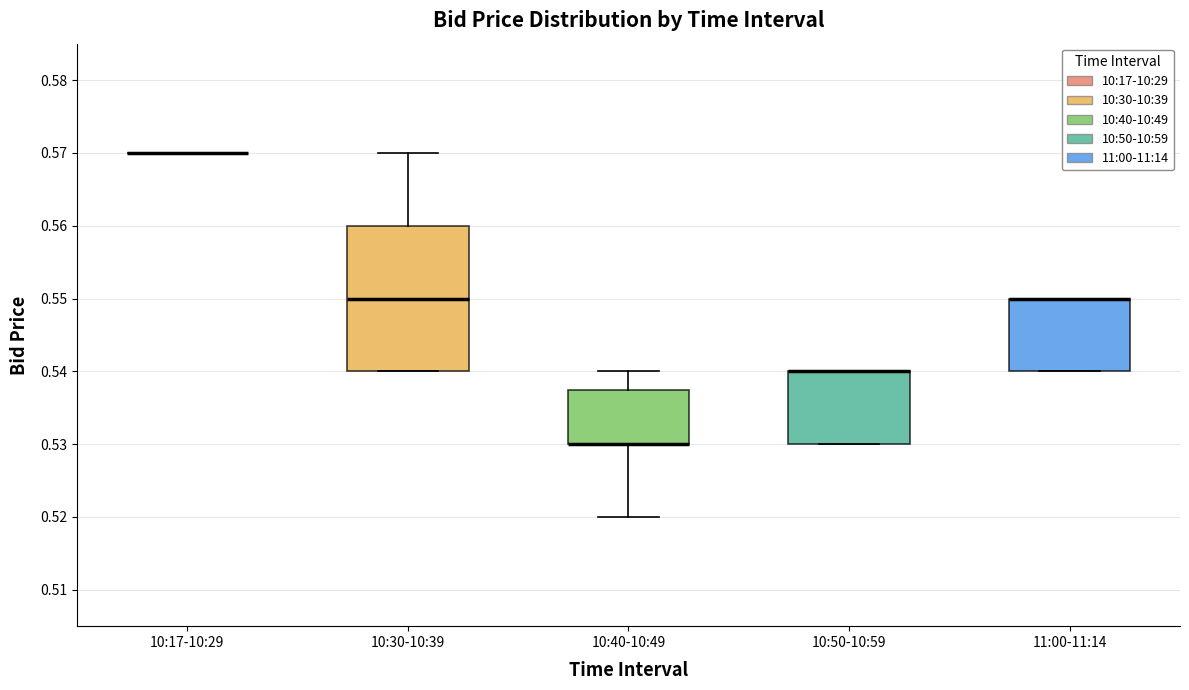

Reading left to right, read every box against the y-axis: the position of its median line, the range the box covers, and the ends of its whiskers. The values are not printed on the chart, so give them approximately, as read against the axis.

10:17-10:29: box collapsed to a line at 0.570, whiskers 0.570 to 0.570
10:30-10:39: median 0.550, box 0.540 to 0.560, whiskers 0.540 to 0.570
10:40-10:49: median 0.530 (drawn on the box's lower edge), box 0.530 to 0.538, whiskers 0.520 to 0.540
10:50-10:59: median 0.540 (drawn on the box's upper edge), box 0.530 to 0.540, whiskers 0.530 to 0.540
11:00-11:14: median 0.550 (drawn on the box's upper edge), box 0.540 to 0.550, whiskers 0.540 to 0.550